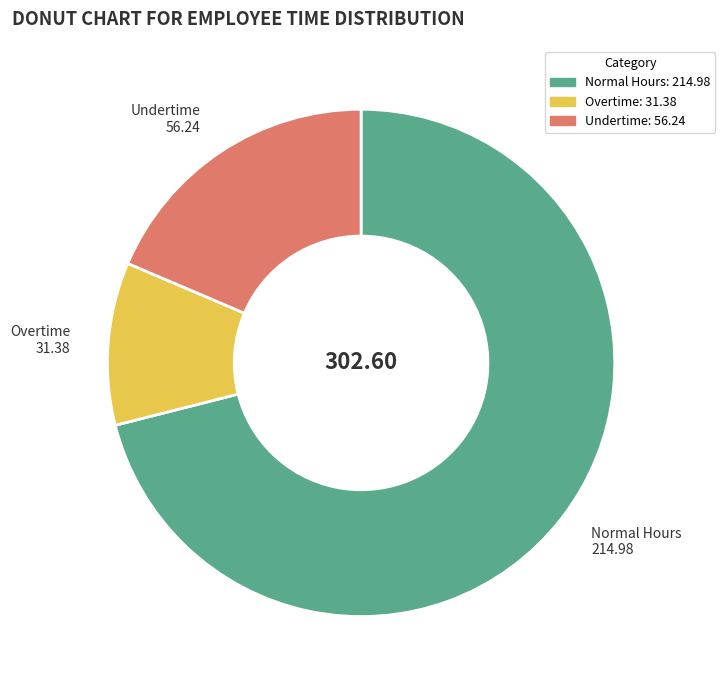

Does any single category account for the majority?

Yes